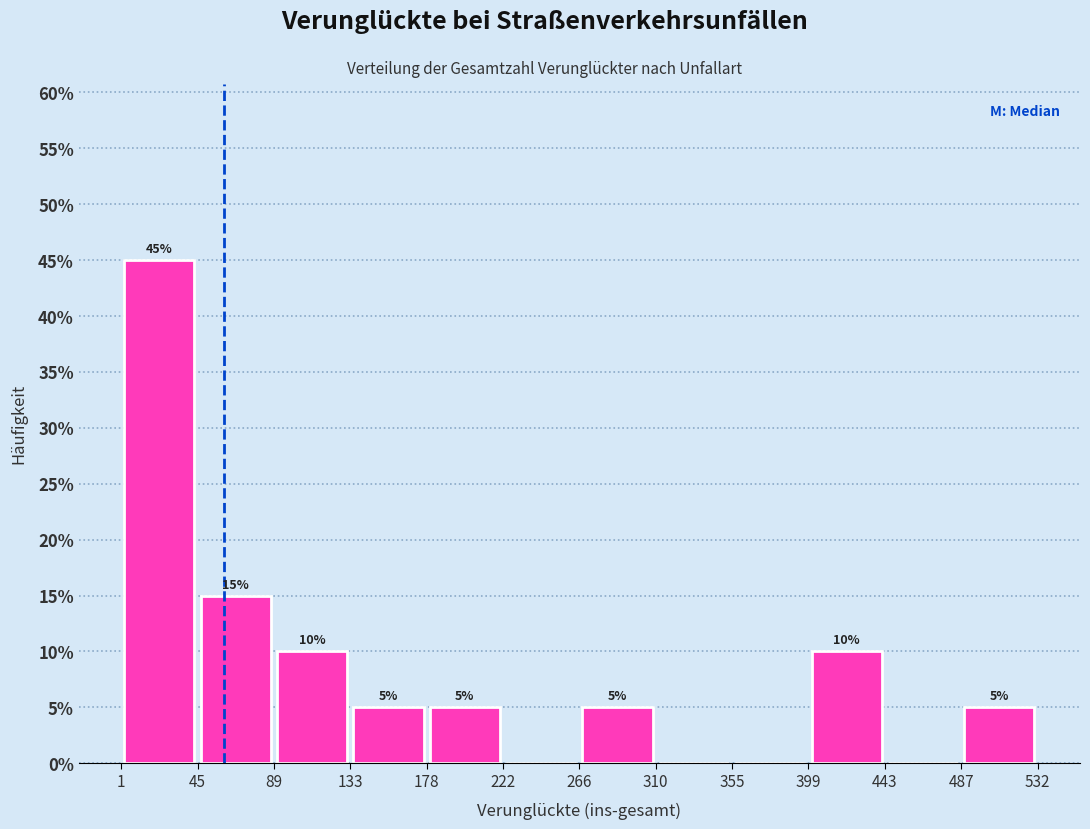

Over which range of the x-axis is the bar tallest?

1 to 45